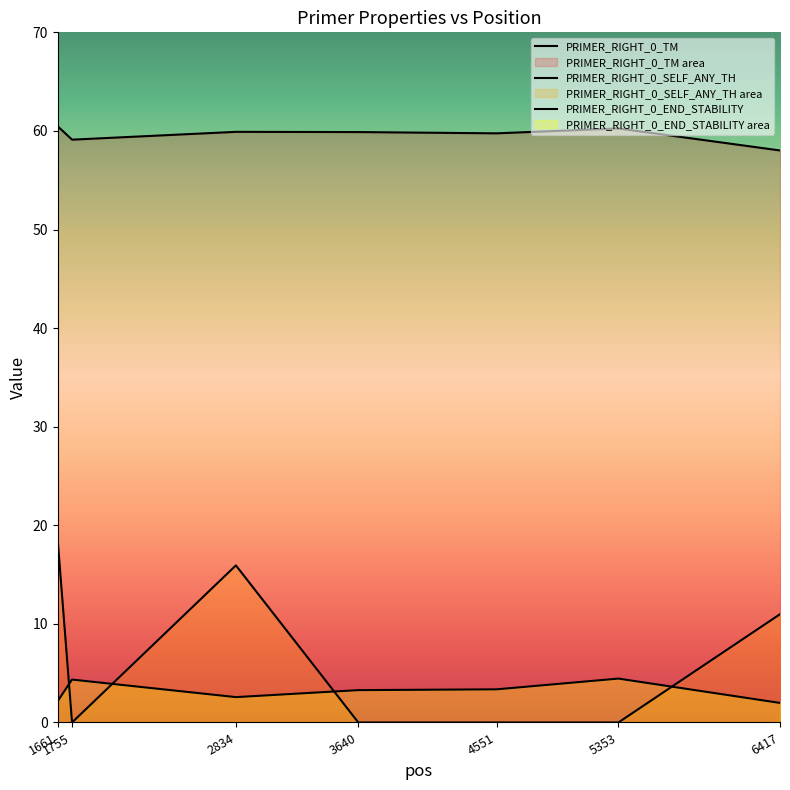

Does the chart display data point markers on the line(s)?

No